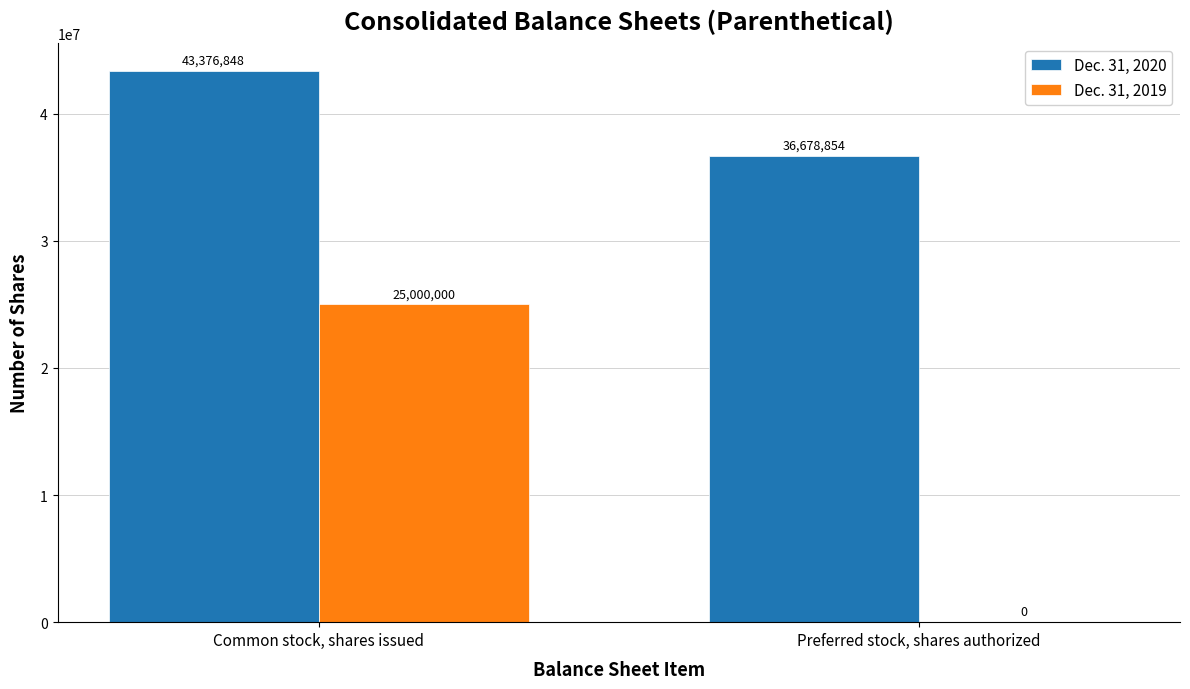

What is the greatest value displayed?

43376848